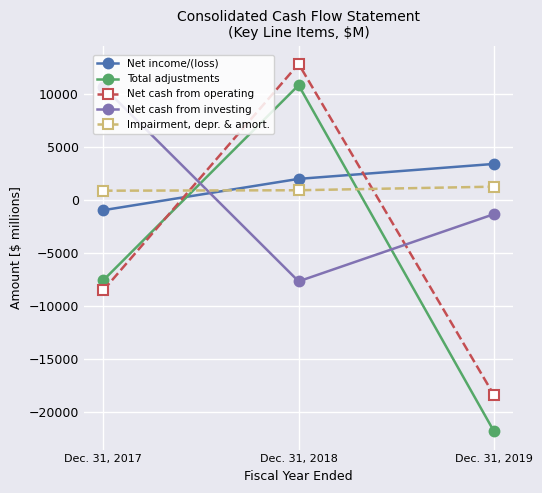

Rank the categories by Net cash from investing value from lowest to highest.

Dec. 31, 2018, Dec. 31, 2019, Dec. 31, 2017